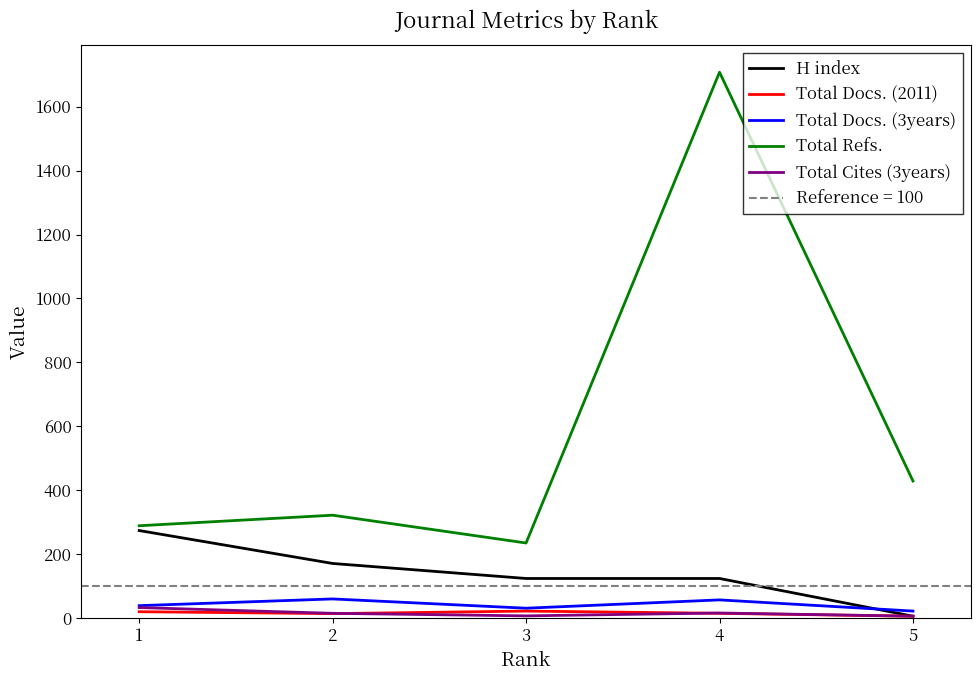

Reading left to right, what are all the values shown in this chart?

H index: 274	171	124	124	6
Total Docs. (2011): 20	14	22	15	6
Total Docs. (3years): 39	60	31	57	22
Total Refs.: 289	322	235	1708	429
Total Cites (3years): 33	15	7	16	6